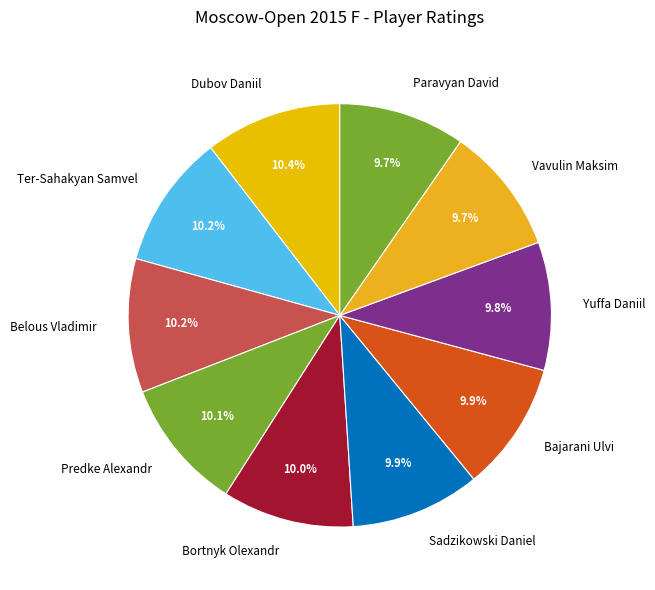

To the nearest percent, what is the combined percentage of Predke Alexandr and Dubov Daniil?

21%